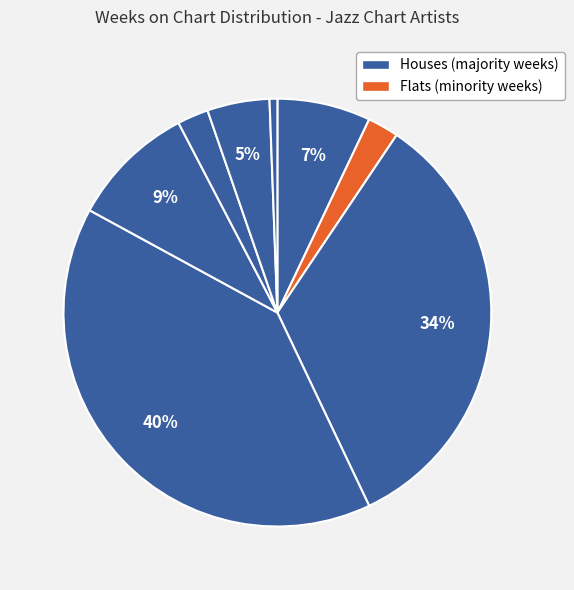

How many slices are in this pie chart?

8